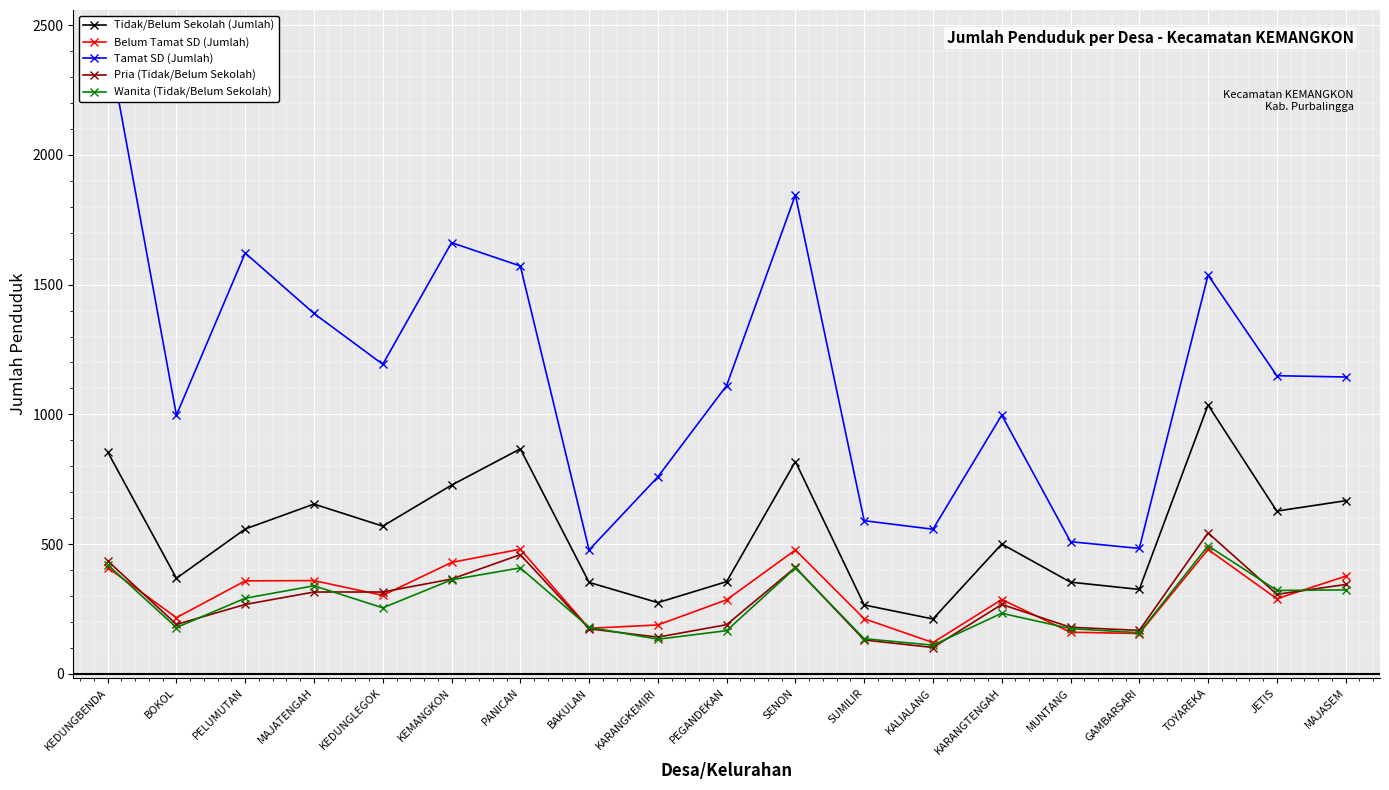

What is the label of the 2nd point from the left?

BOKOL